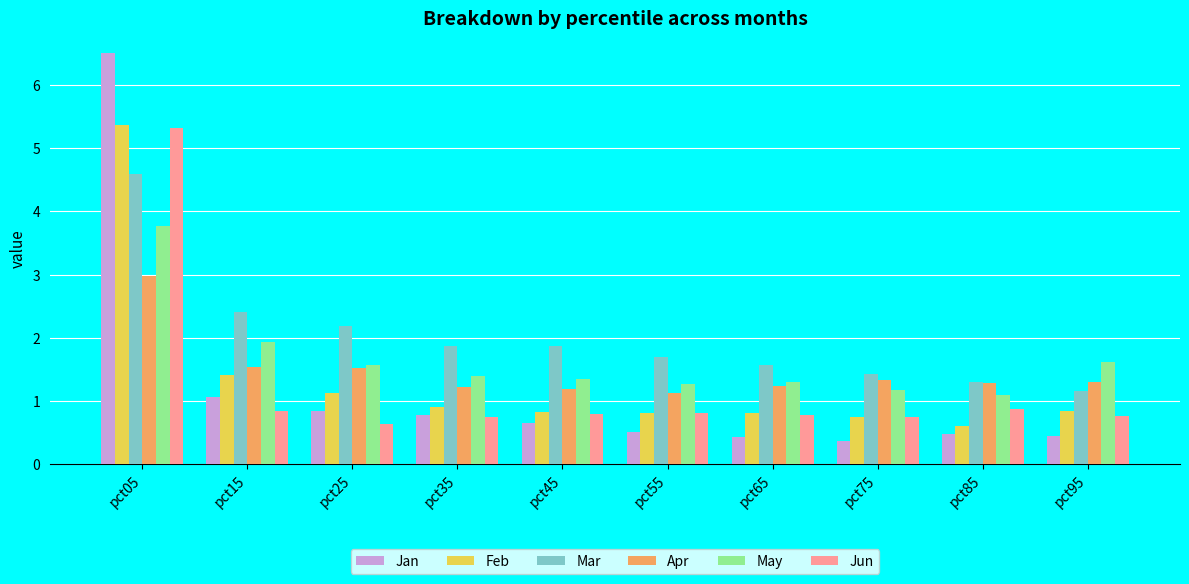

Is it true that Mar equals 2.4 at pct15?

True